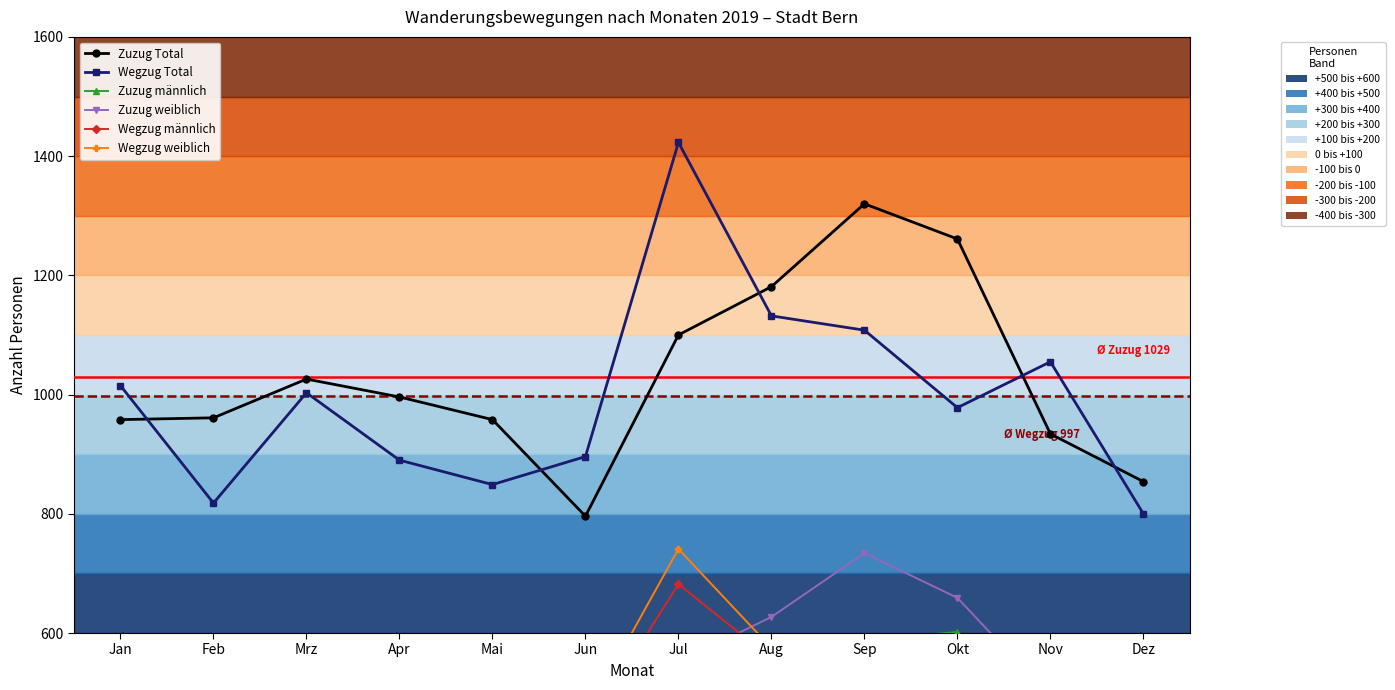

Rank the series by their maximum value, from highest to lowest.

Wegzug Total, Zuzug Total, Wegzug weiblich, Zuzug weiblich, Wegzug männlich, Zuzug männlich